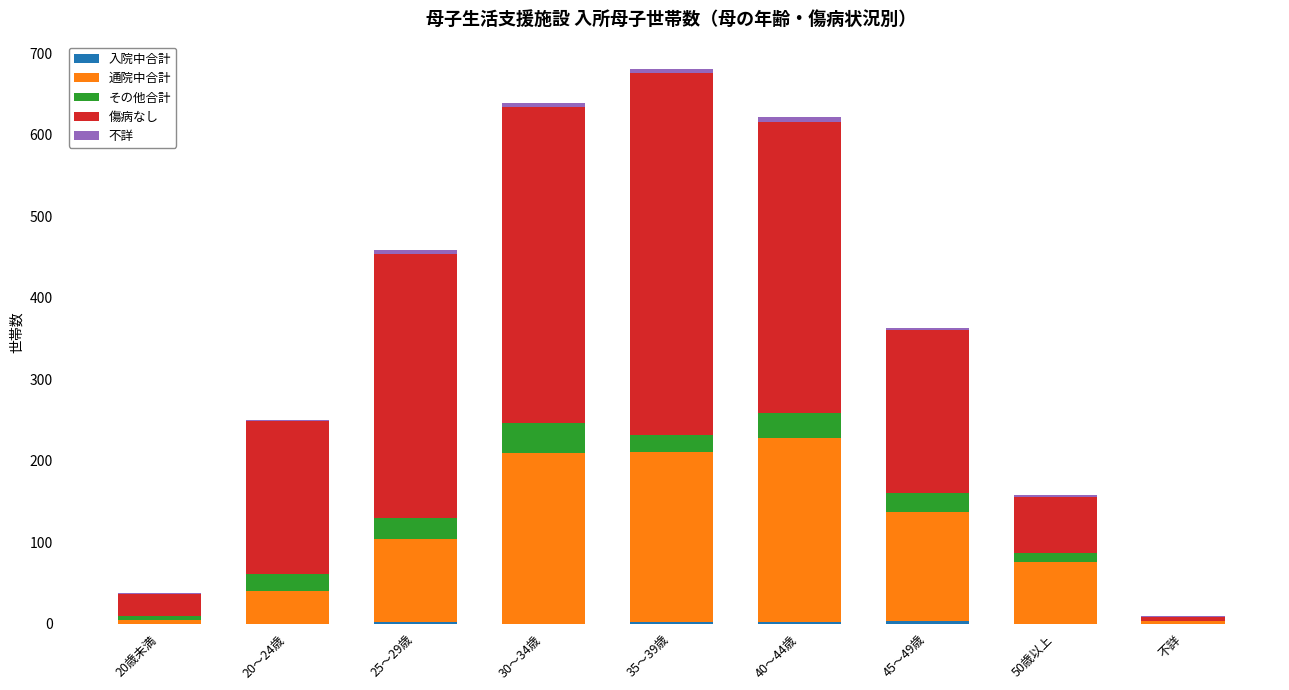

What position from the right is 不詳?

1